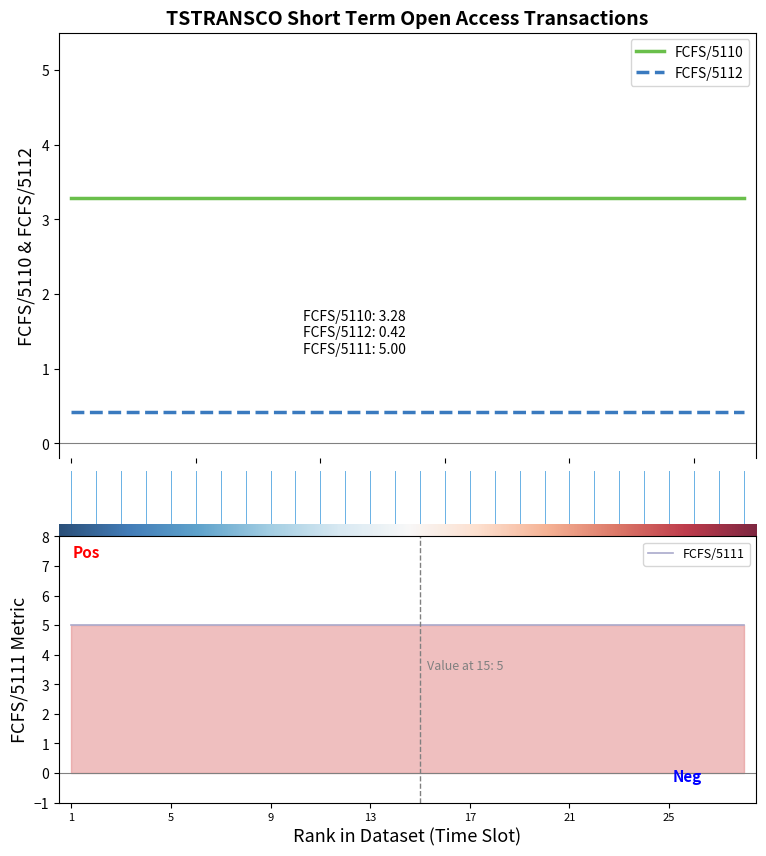

What is the minimum value for FCFS/5112?

0.4